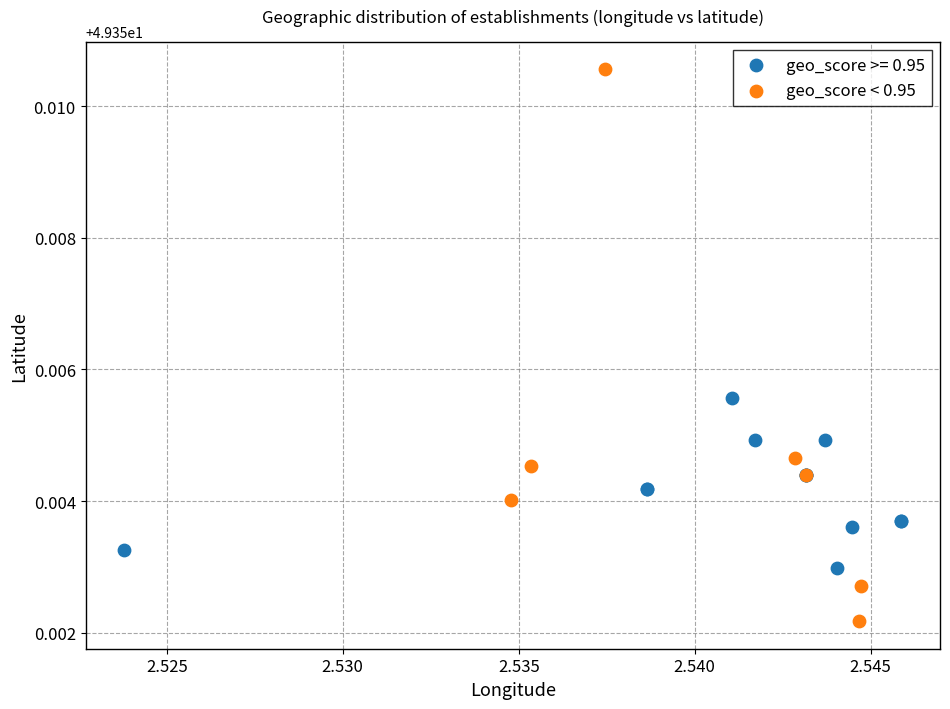

Which series reaches the maximum Y coordinate?

geo_score < 0.95